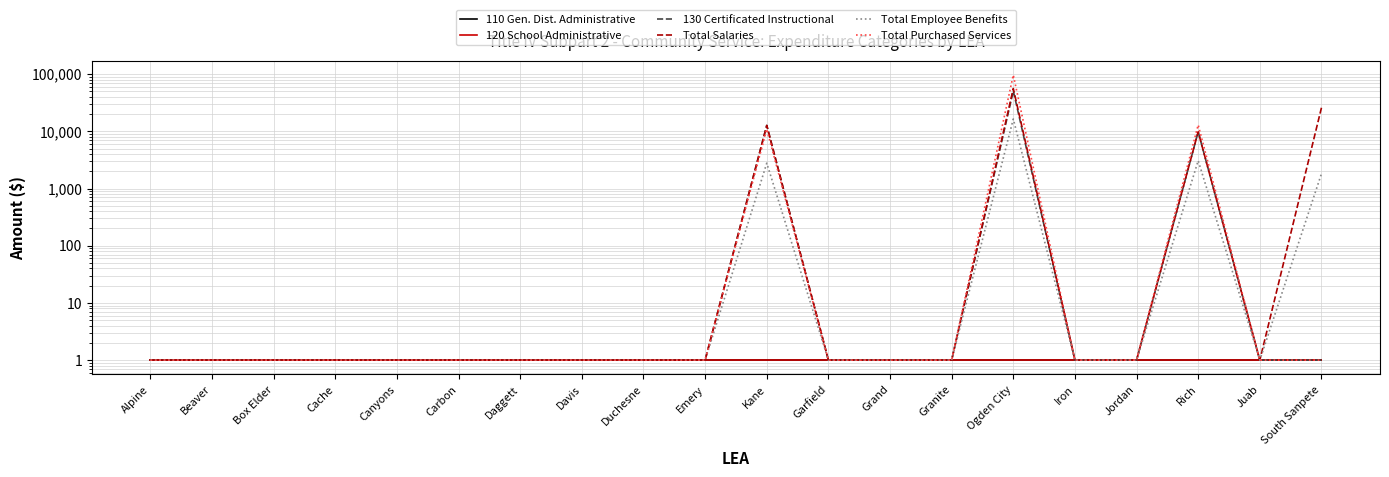

Which series has the largest range (max minus min)?

Total Purchased Services